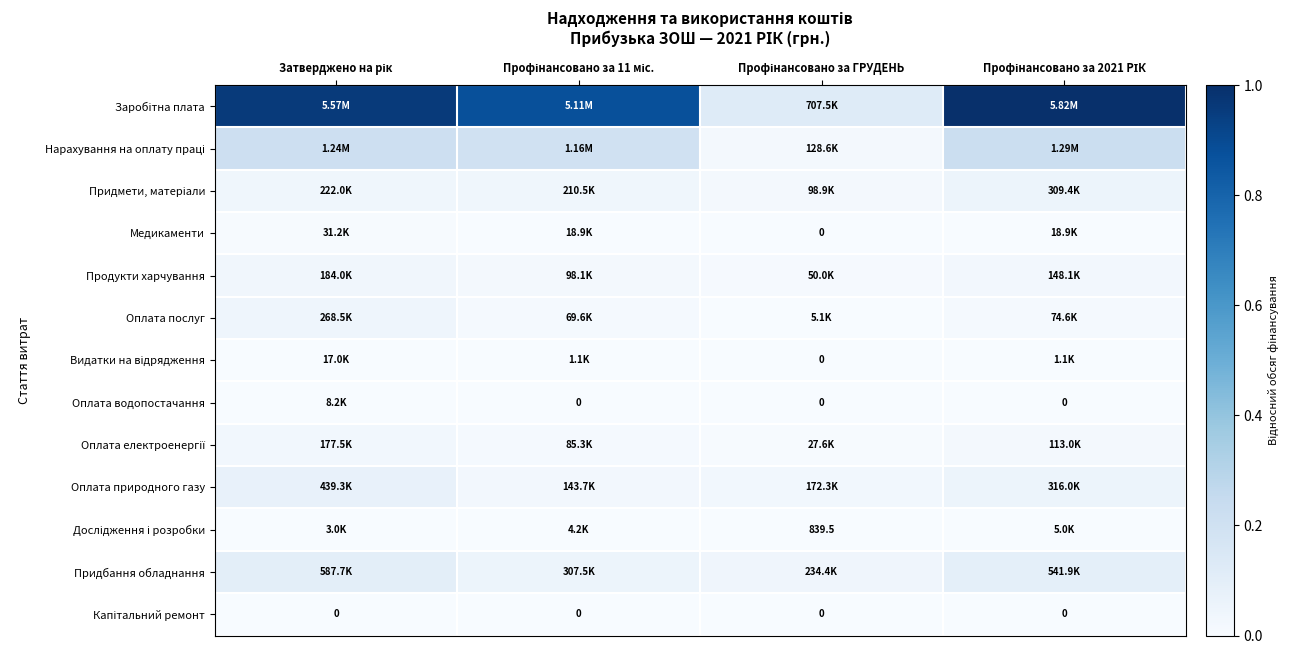

Is the value of Капітальний ремонт at Затверджено на рік greater than the value of Медикаменти at Профінансовано за ГРУДЕНЬ?

No